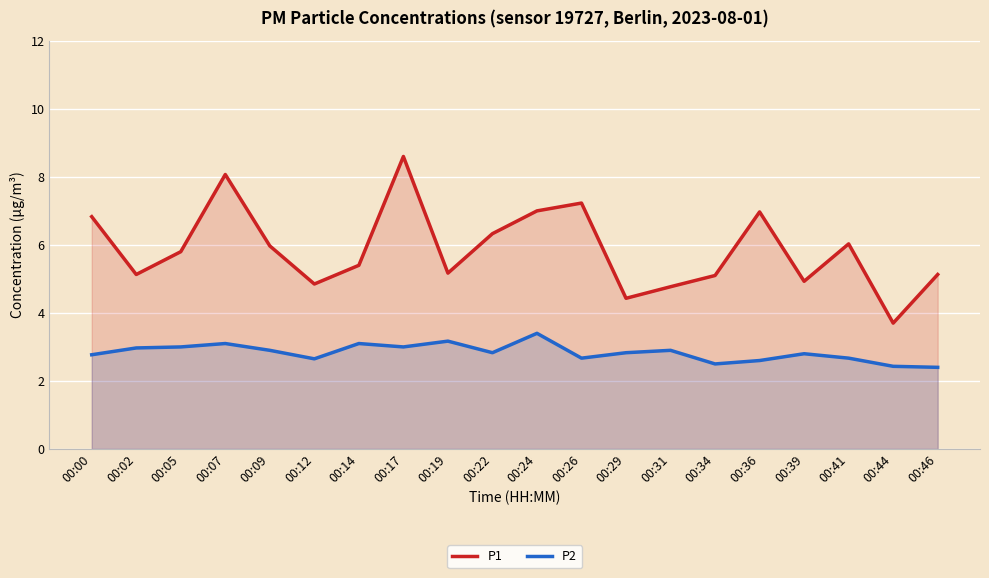

Reading left to right, extract all data points from this chart.

P1: 00:00=6.8	00:02=5.1	00:05=5.8	00:07=8.1	00:09=6.0	00:12=4.8	00:14=5.4	00:17=8.6	00:19=5.2	00:22=6.3	00:24=7.0	00:26=7.2	00:29=4.4	00:31=4.8	00:34=5.1	00:36=7.0	00:39=4.9	00:41=6.0	00:44=3.7	00:46=5.1
P2: 00:00=2.8	00:02=3.0	00:05=3.0	00:07=3.1	00:09=2.9	00:12=2.6	00:14=3.1	00:17=3.0	00:19=3.2	00:22=2.8	00:24=3.4	00:26=2.7	00:29=2.8	00:31=2.9	00:34=2.5	00:36=2.6	00:39=2.8	00:41=2.7	00:44=2.4	00:46=2.4